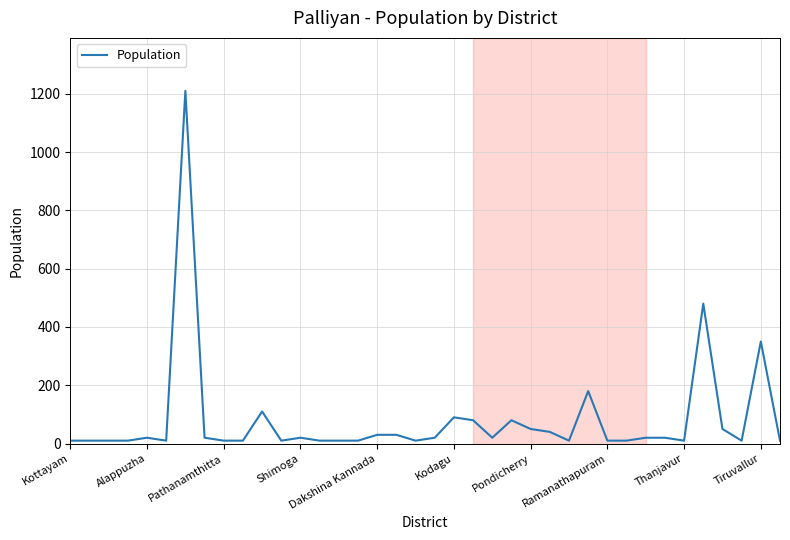

What is the maximum value shown in the chart?

1210